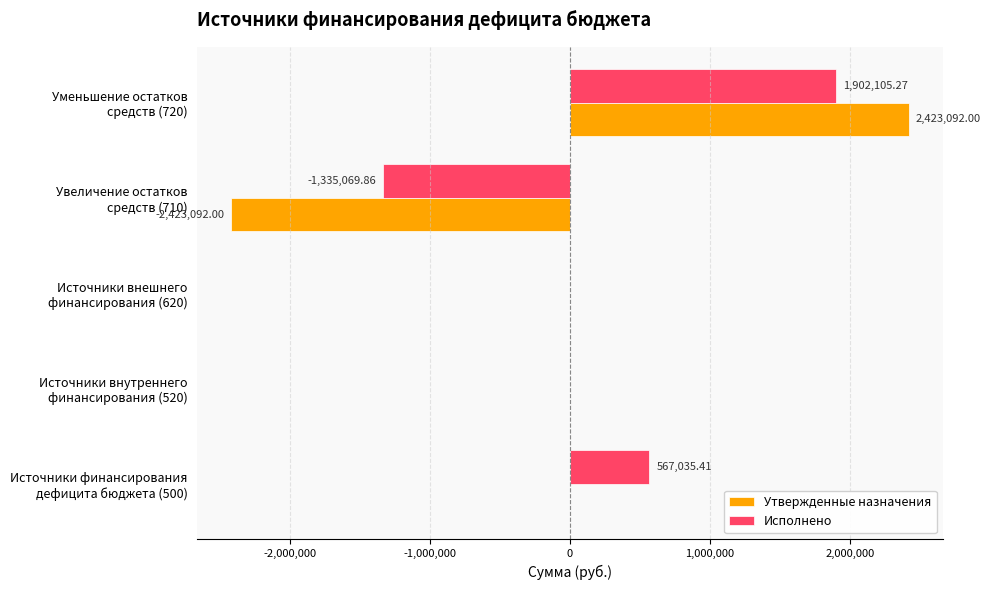

Which series has the largest total across all categories?

Исполнено